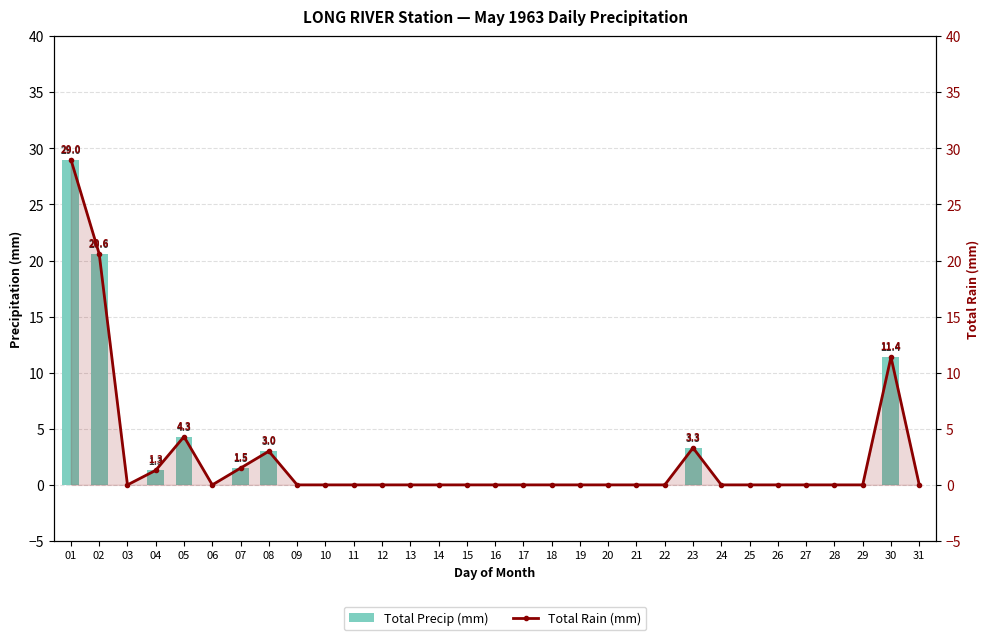

The value of Total Precip (mm) at 27 is 9.3. True or false?

False